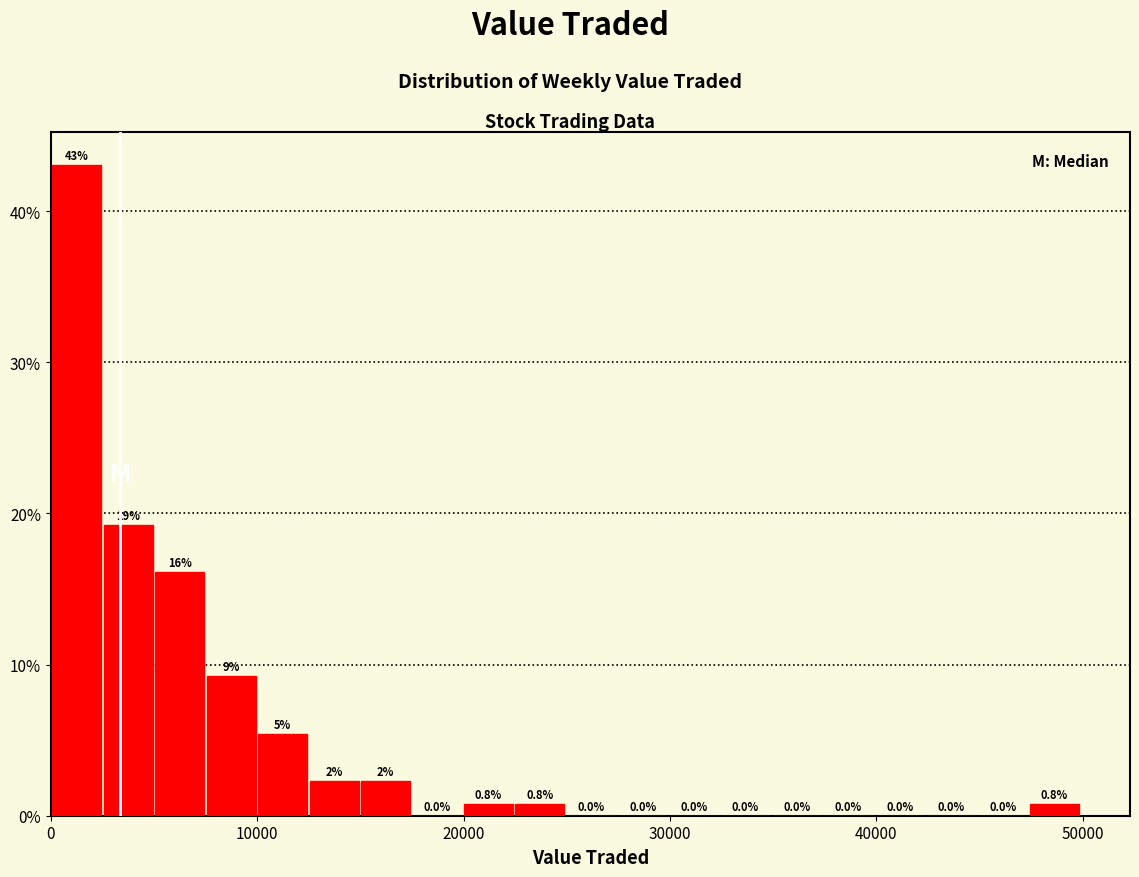

Around what value on the x-axis is the tallest bar? Give the approximate position of its centre, as read against the axis.

1000